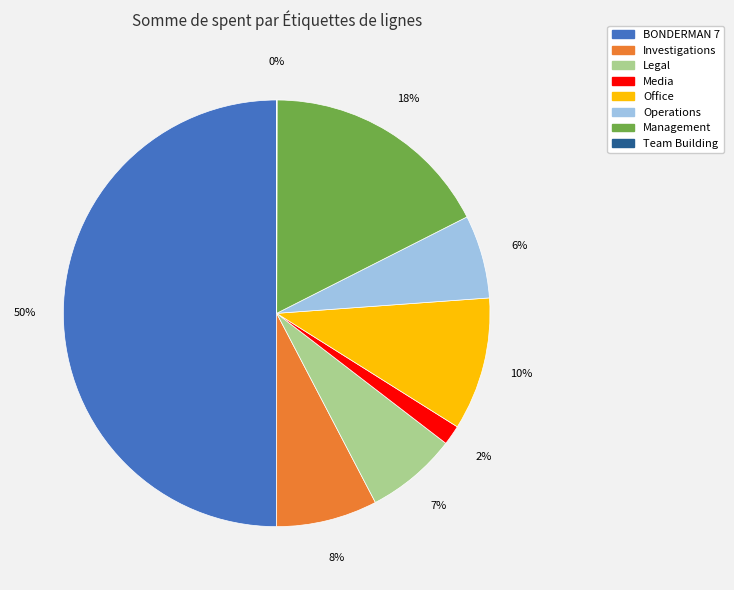

Is the sum of Media and Office greater than half?

No